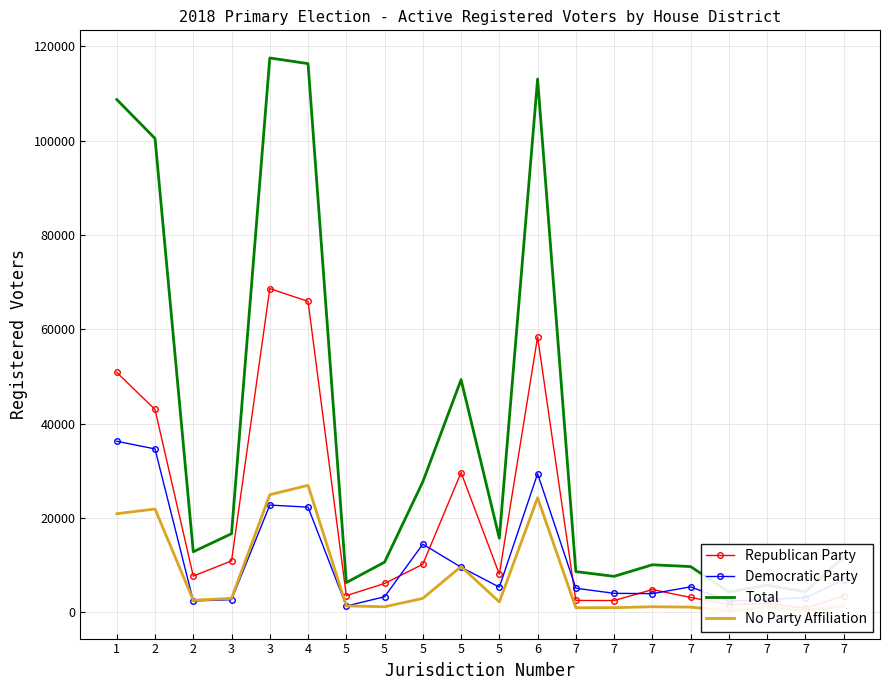

Reading left to right, what are all the values shown in this chart?

Republican Party: 1=50877	2=43012	2=7696	3=10912	3=68639	4=65936	5=3540	5=6123	5=10196	5=29653	5=8081	6=58403	7=2521	7=2508	7=4832	7=3153	7=1625	7=1928	7=850	7=3501
Democratic Party: 1=36281	2=34649	2=2417	3=2692	3=22747	4=22308	5=1345	5=3307	5=14457	5=9578	5=5342	6=29400	7=5113	7=4032	7=3968	7=5407	7=2374	7=2717	7=3121	7=6930
Total: 1=108737	2=100480	2=12848	3=16676	3=117544	4=116349	5=6310	5=10642	5=27686	5=49335	5=15713	6=113077	7=8641	7=7634	7=10088	7=9704	7=4312	7=5767	7=4365	7=11795
No Party Affiliation: 1=20913	2=21917	2=2565	3=2960	3=24943	4=26931	5=1371	5=1185	5=2961	5=9715	5=2210	6=24293	7=978	7=992	7=1191	7=1109	7=301	7=1089	7=391	7=1326